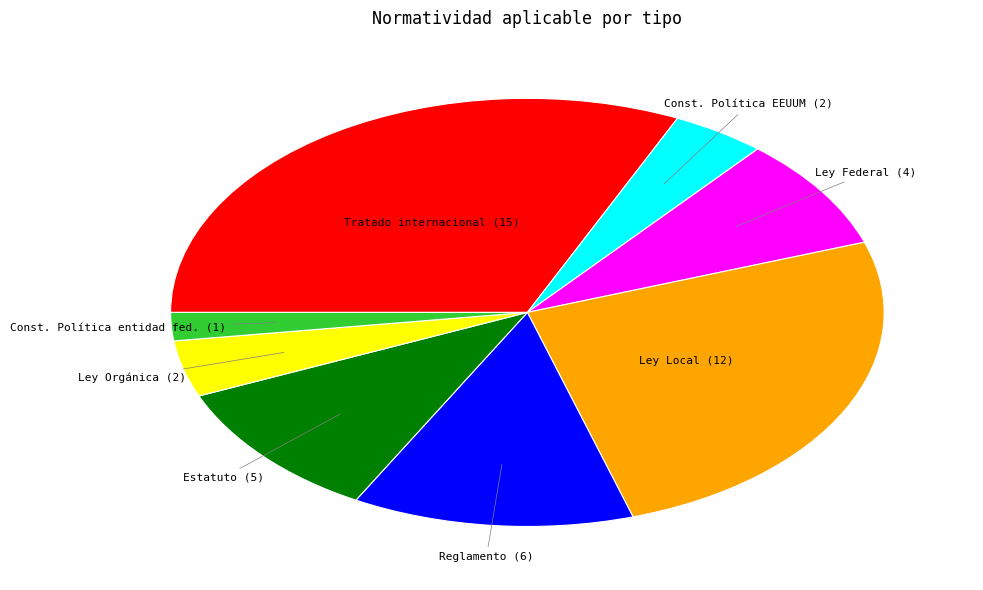

Is there any slice that represents more than half of the pie?

No